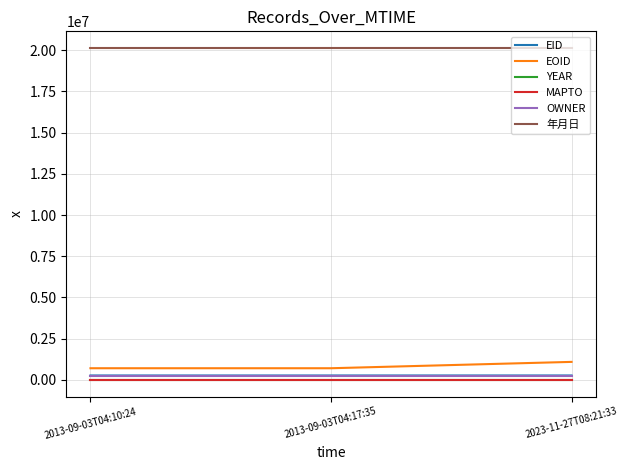

What is the greatest value displayed?

20130425